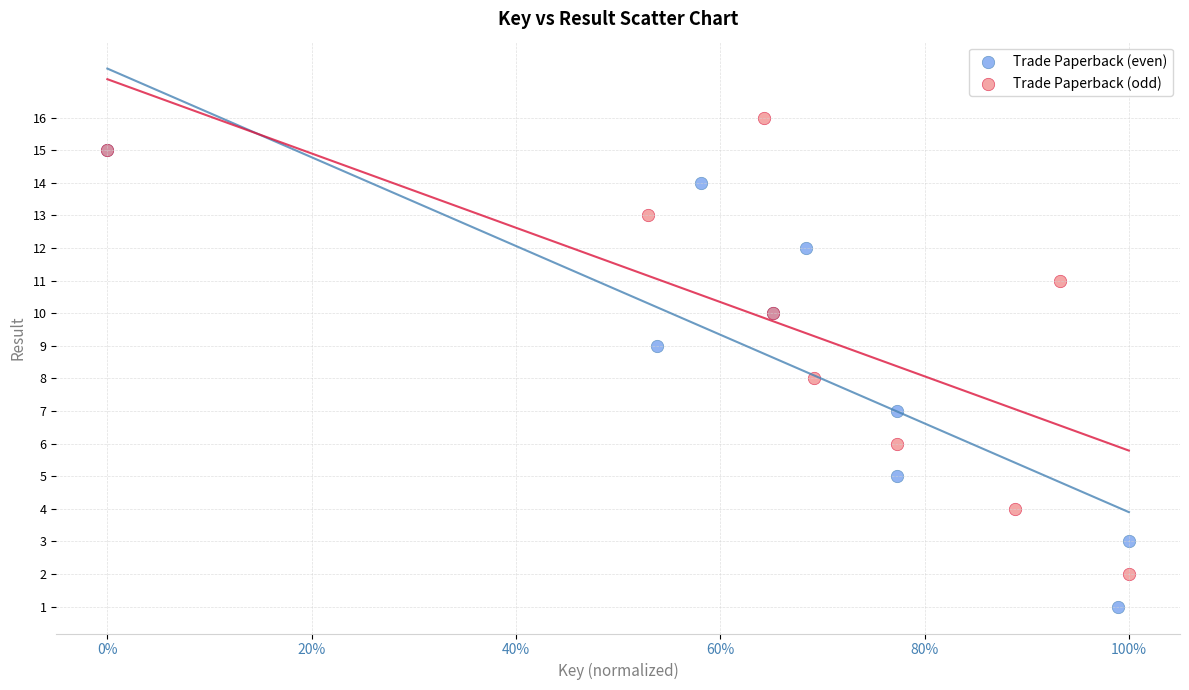

Which series contains the lowest Y value?

Trade Paperback (even)